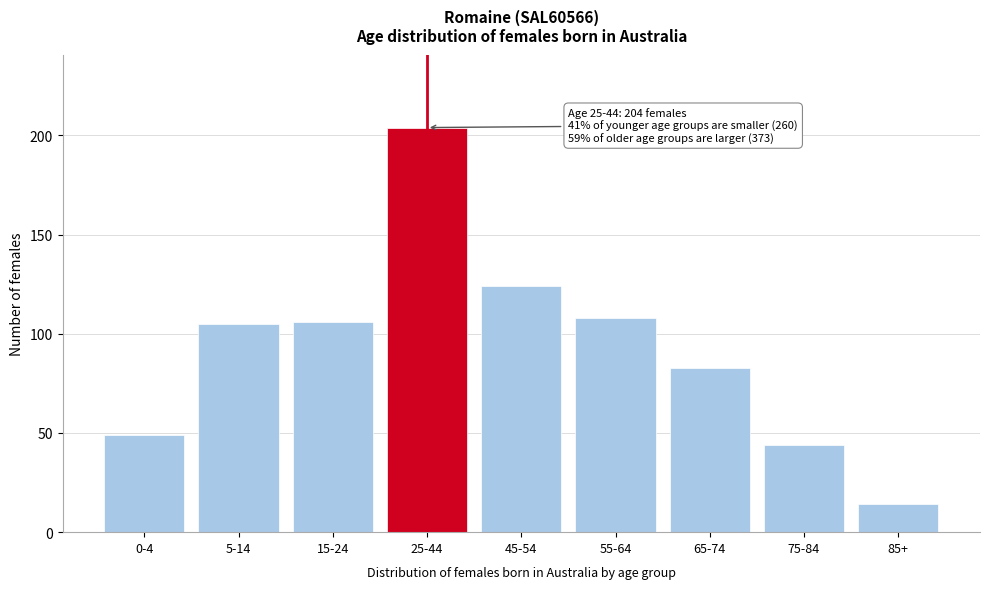

Reading right to left, what are all the values shown in this chart?

14	44	83	108	124	204	106	105	49